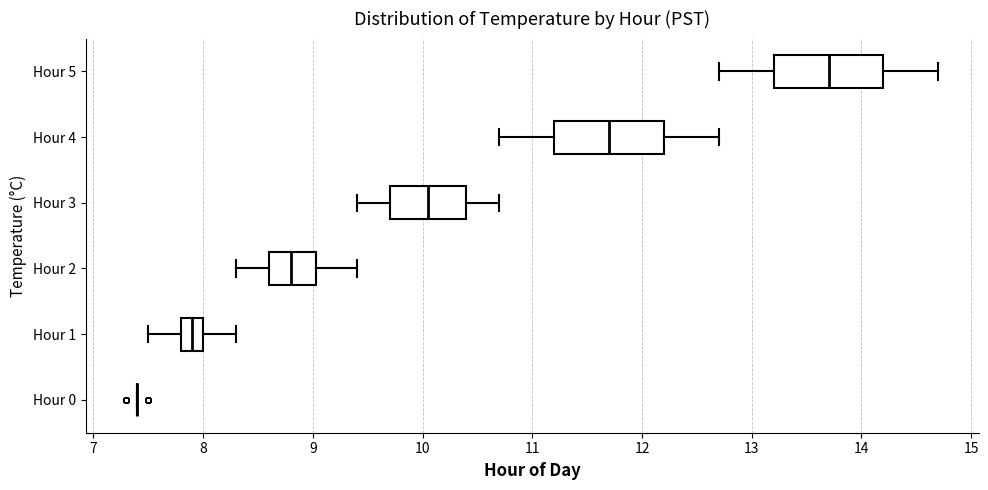

Where does the right whisker of the box for Hour 4 end on the x-axis? The values are not printed on the chart, so give them approximately, as read against the axis.

12.7